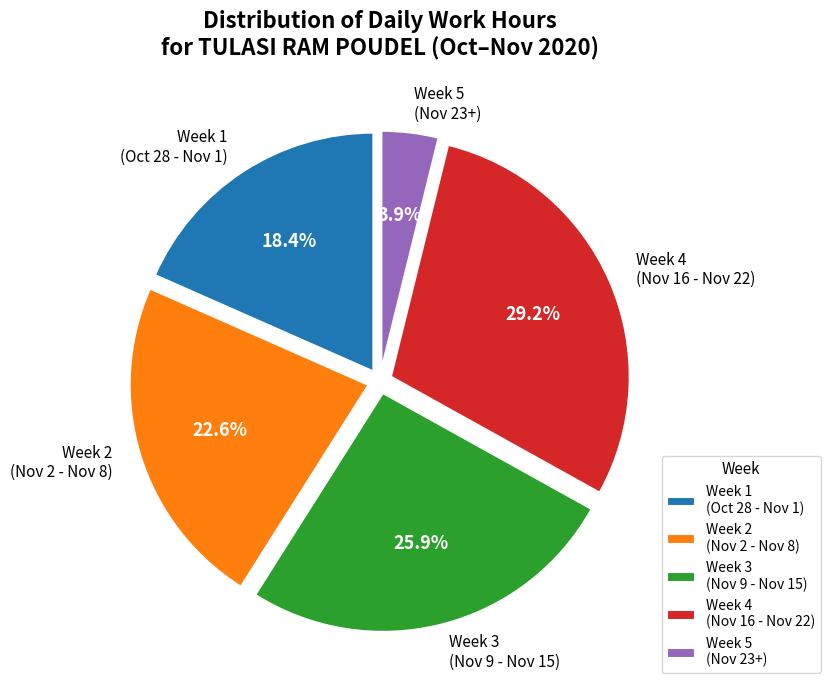

Is there any slice that represents more than half of the pie?

No